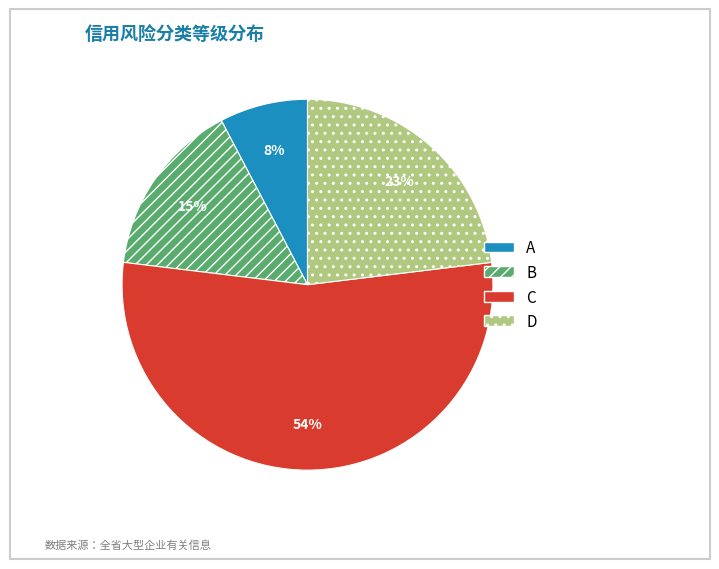

What is the majority slice?

C